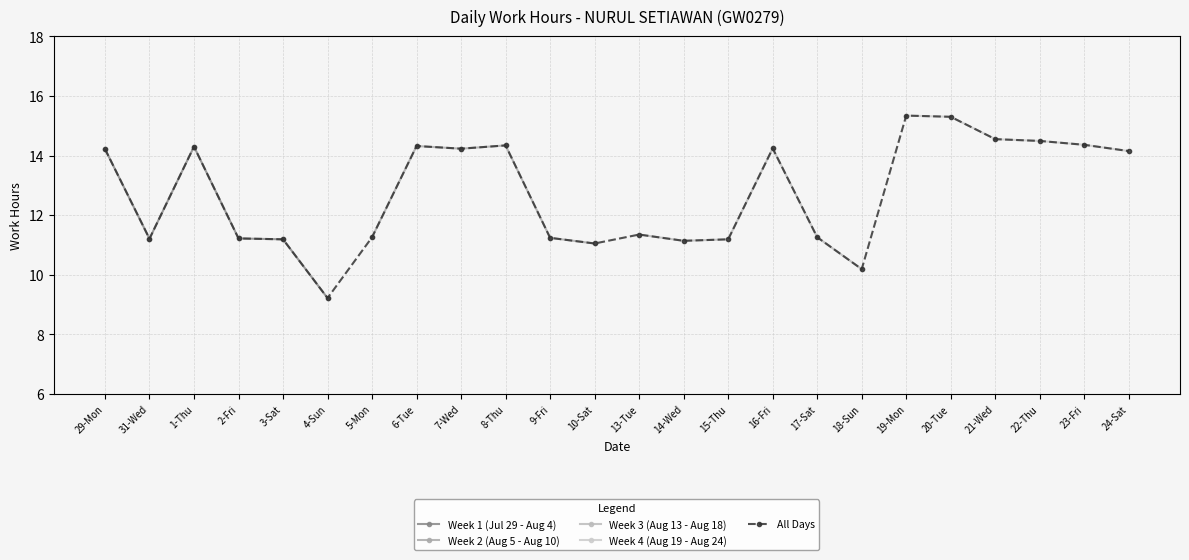

Which series changed the most between 15-Thu and 19-Mon?

All Days